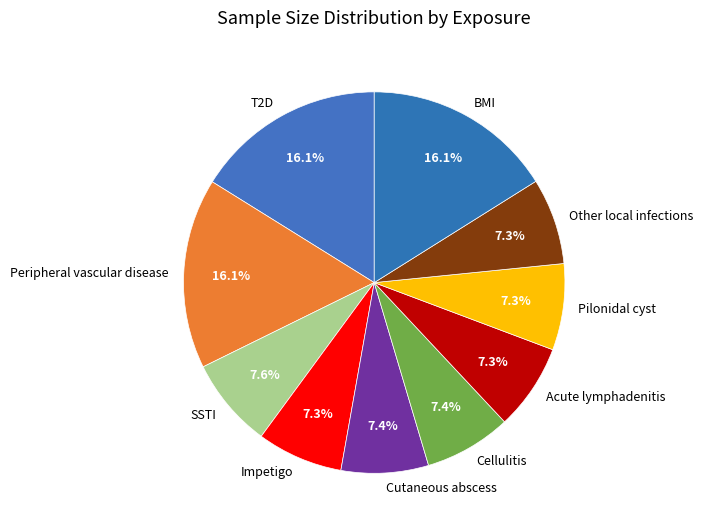

To the nearest percent, what is the difference between the largest and smallest slice percentages?

9%